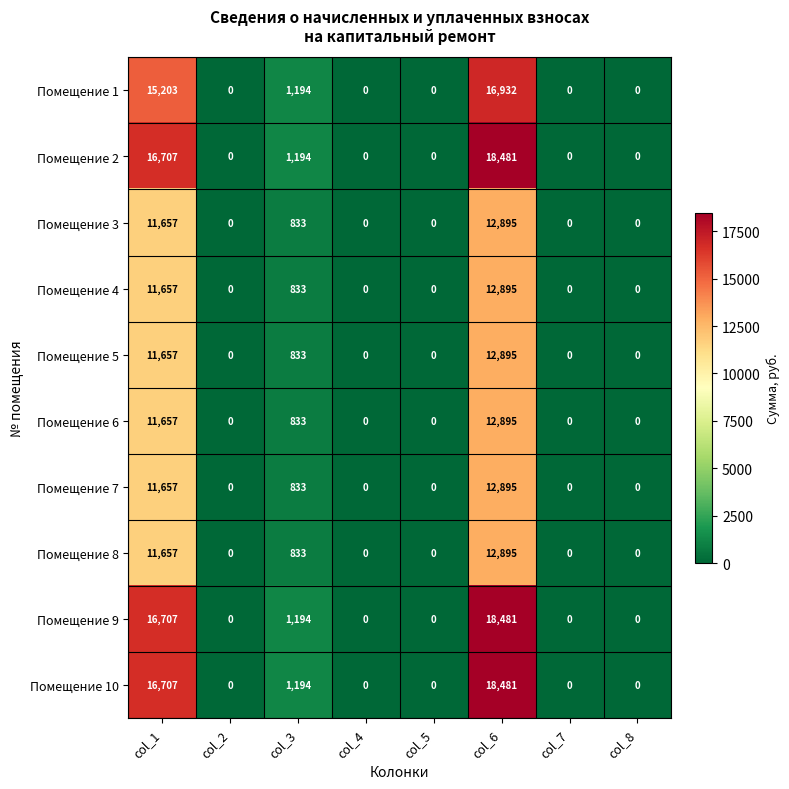

What is the difference between the Помещение 3 values at col_4 and col_6?

12895